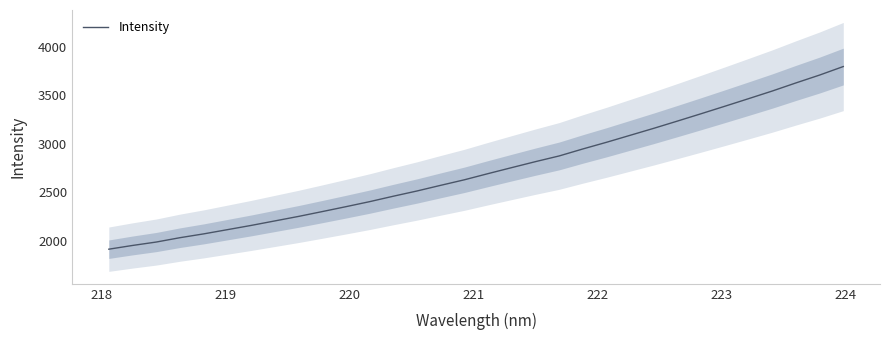

What is the highest value of the Intensity series?

3798.7